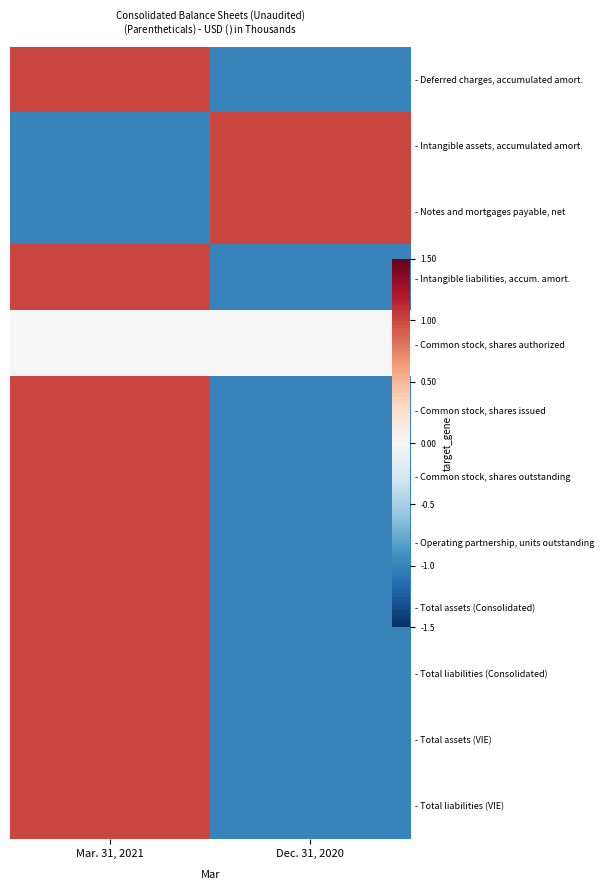

Which has a higher value, Mar. 31, 2021 or Dec. 31, 2020?

Mar. 31, 2021